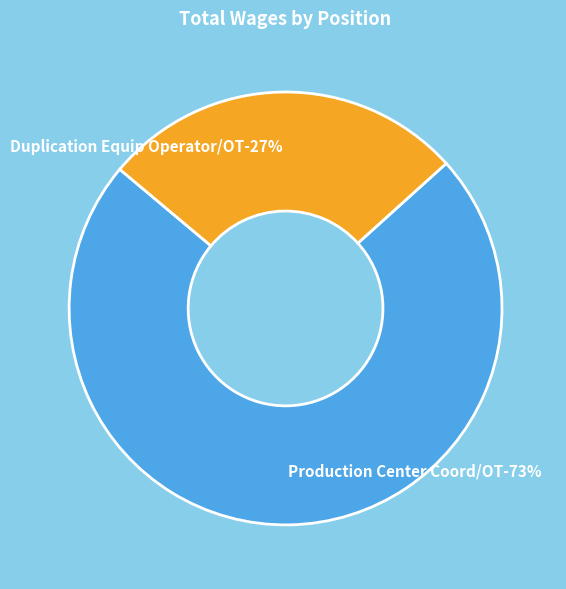

Which category has the biggest portion of the pie?

Production Center Coord/OT